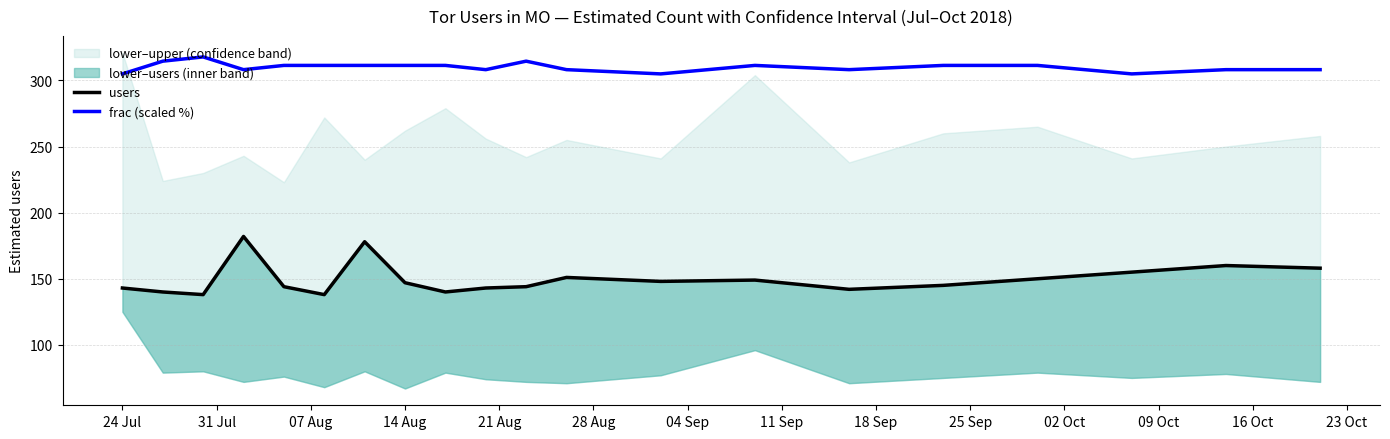

True or false: frac (scaled %) has a value of 311.4 at 14 Aug.

True